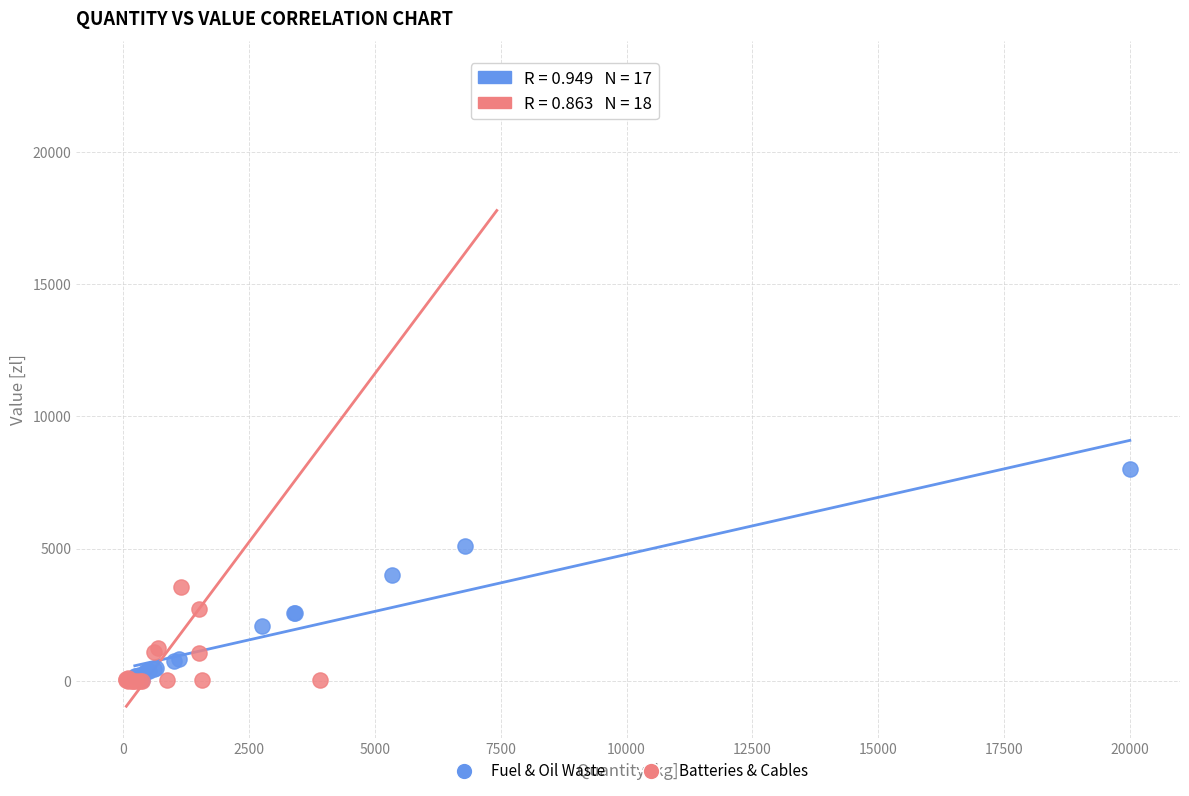

What are all the series names shown in the legend?

Fuel & Oil Waste, Batteries & Cables